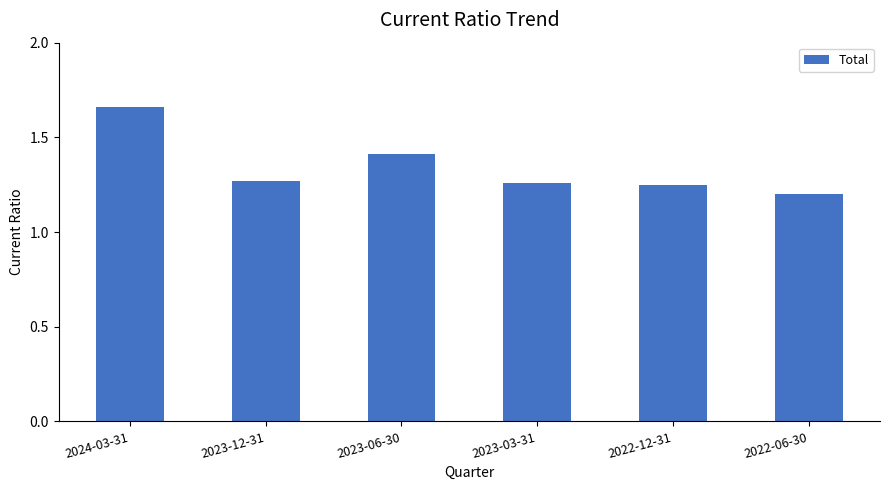

How many bars are there in total?

6